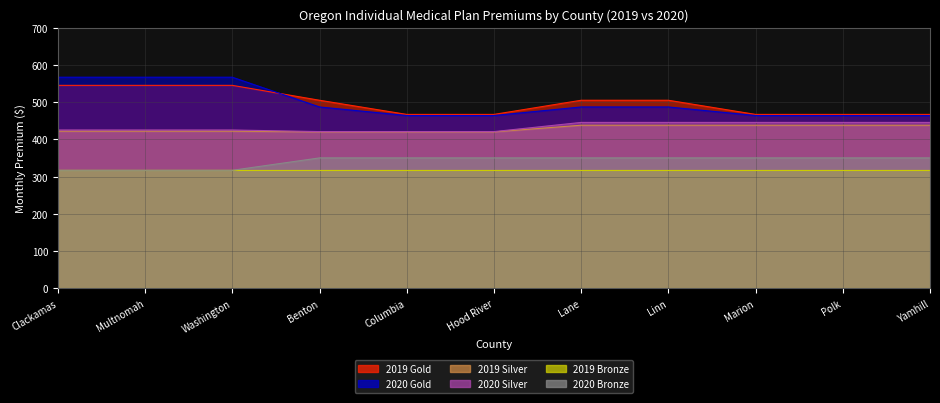

Does the chart display data point markers on the line(s)?

No